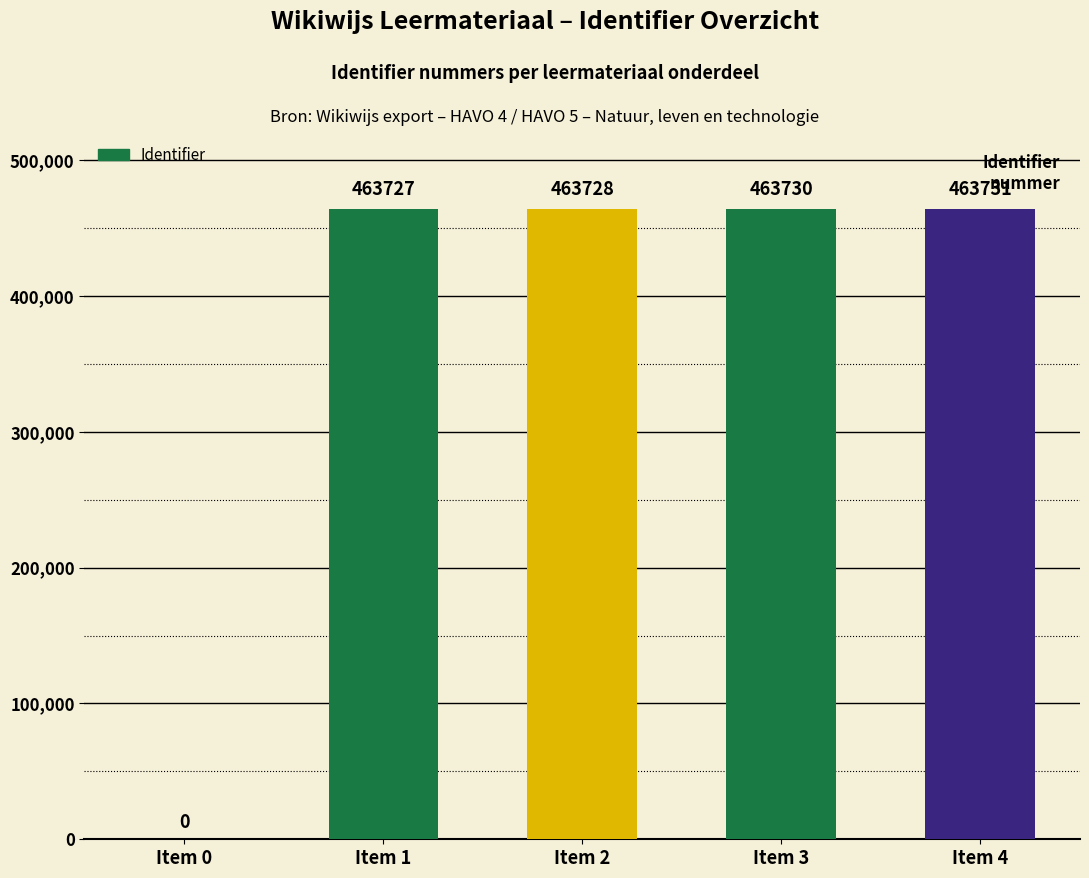

What is the difference between the values at Item 1 and Item 4?

4